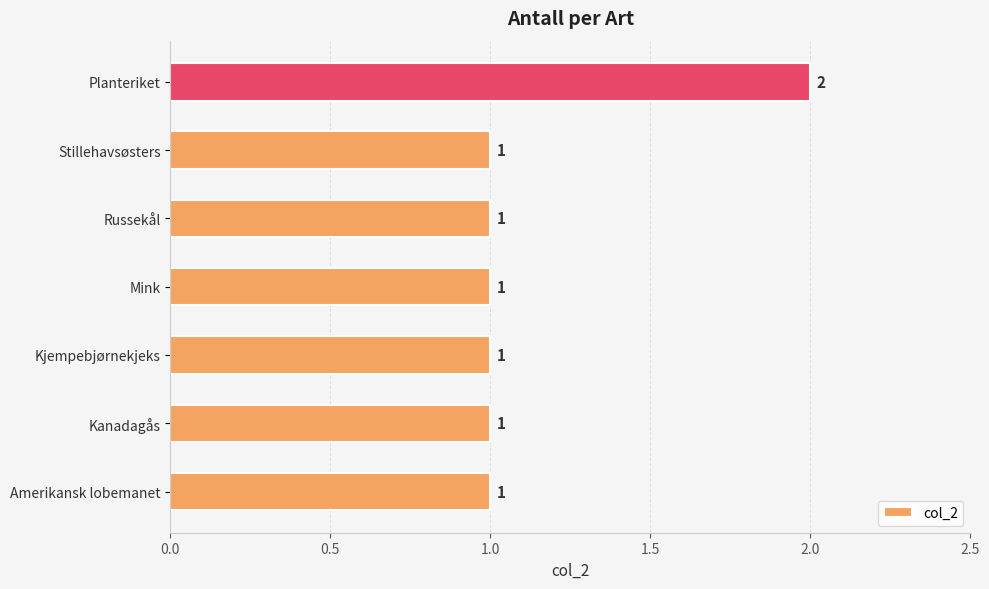

Approximately how many times larger is the value at Amerikansk lobemanet compared to Planteriket?

0.5